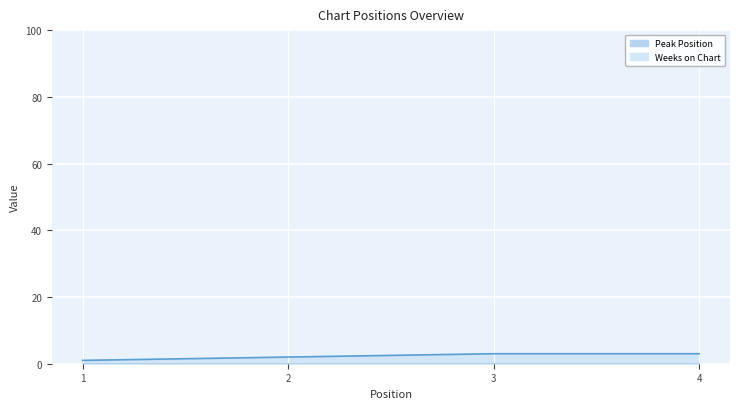

The chart shows a value of 5 at 4. True or false?

False